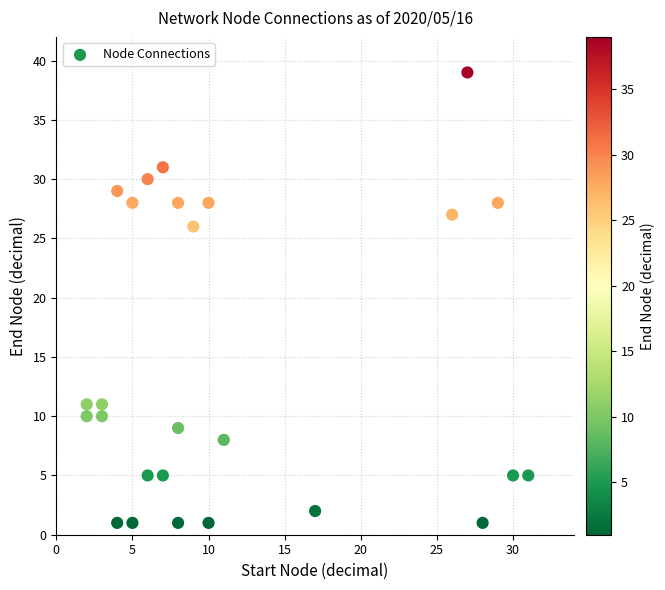

What Y value in the scatter plot is closest to 20?

26